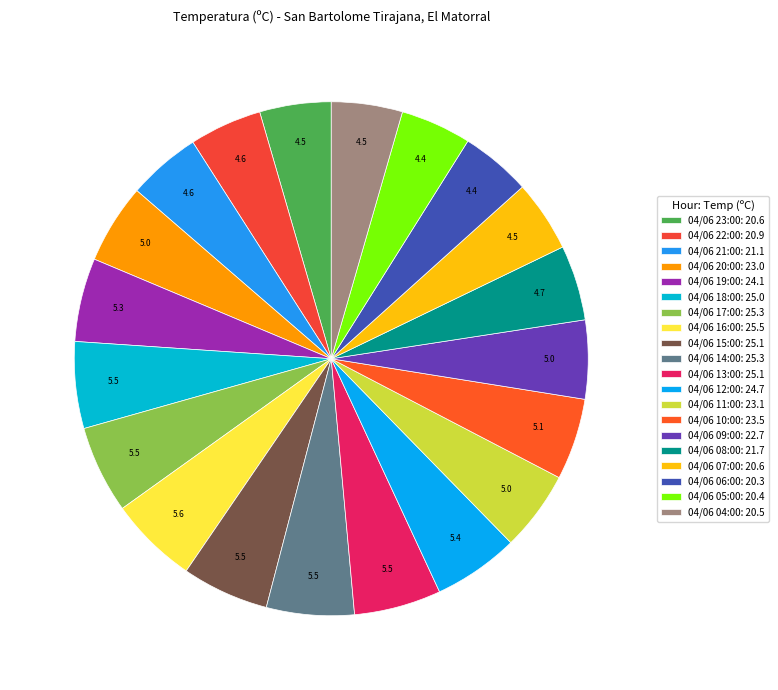

What is the smallest slice in the pie chart?

04/06 06:00